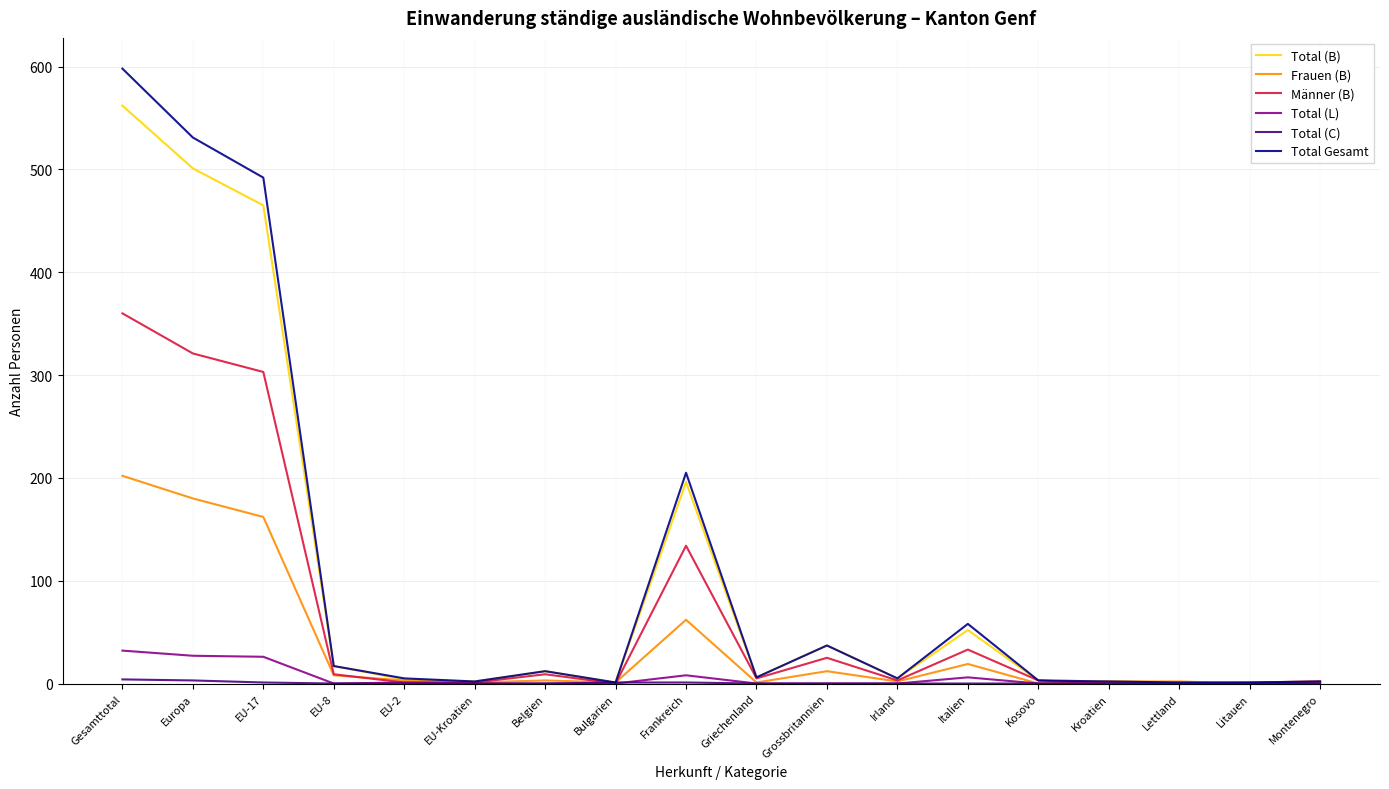

At which label is Frauen (B) closest to 101?

Frankreich